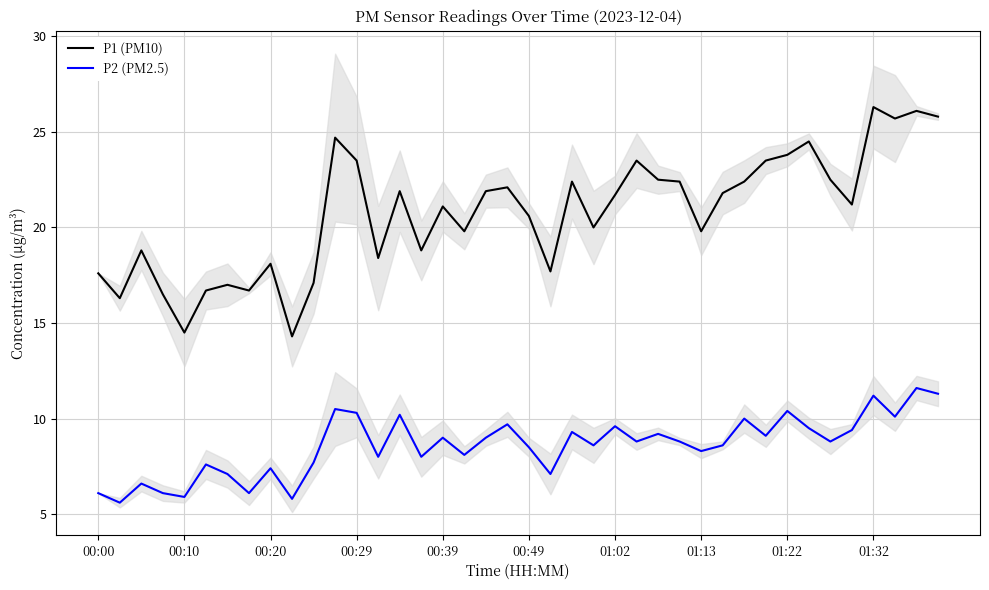

What is the difference between the second highest and second lowest values in the P2 (PM2.5) series?

5.5